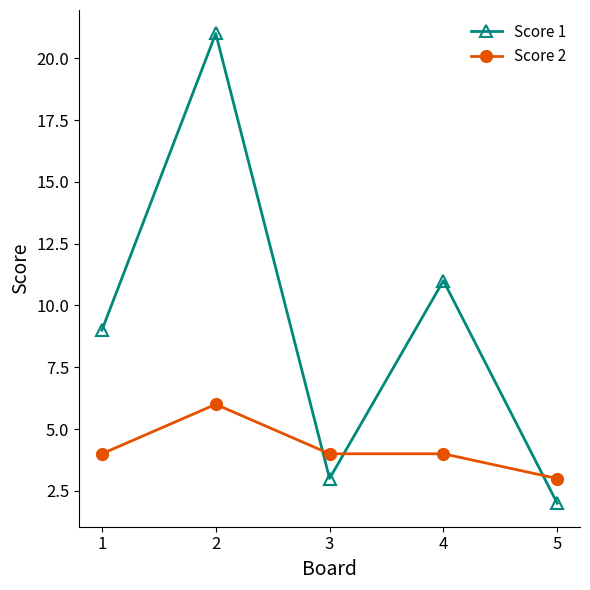

Rank the categories by Score 1 value from highest to lowest.

2, 4, 1, 3, 5